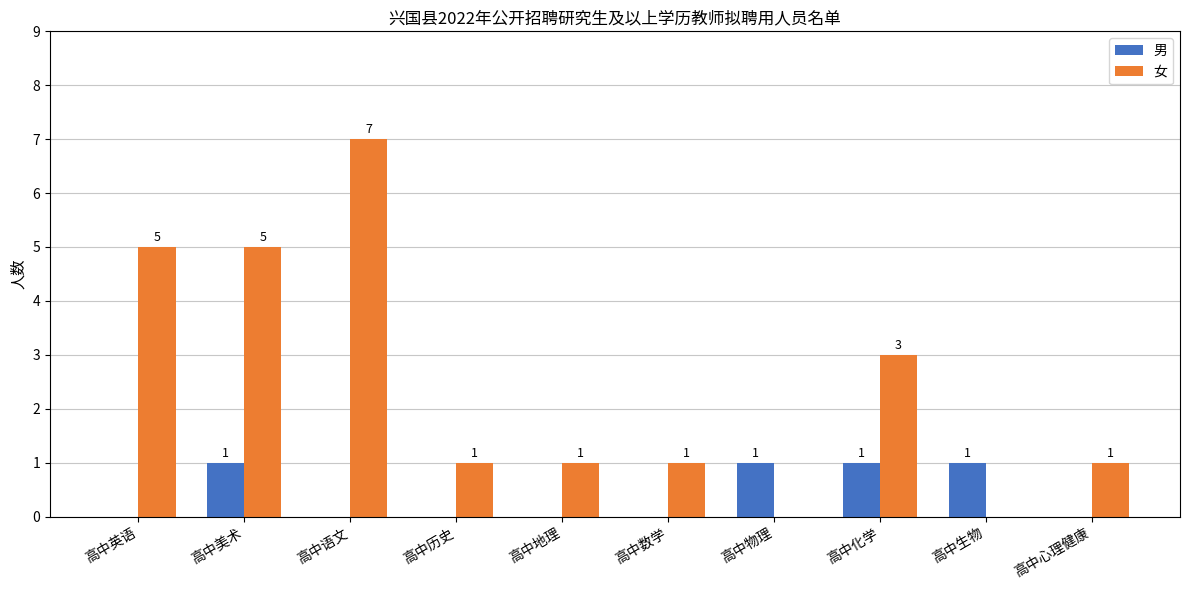

How many data points does each series have?

10